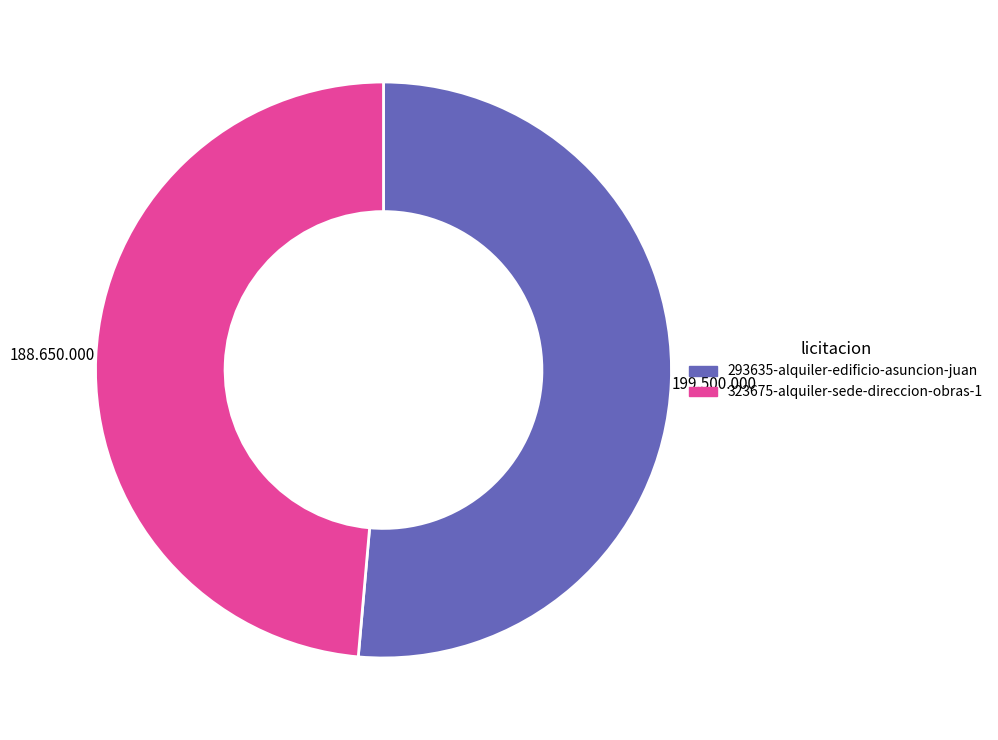

How many slices are in this pie chart?

2